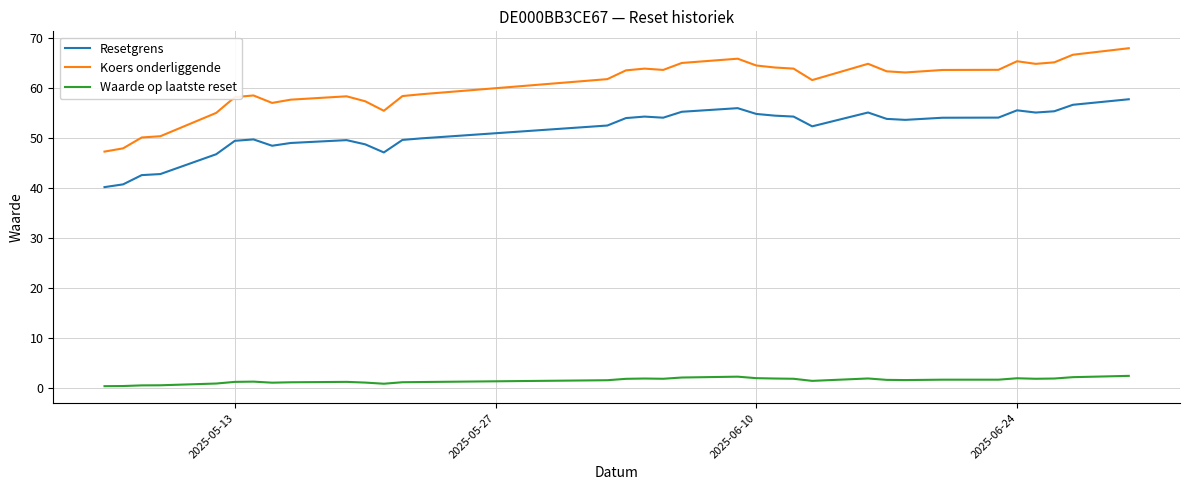

Rank the series by their average value, from lowest to highest.

Waarde op laatste reset, Resetgrens, Koers onderliggende